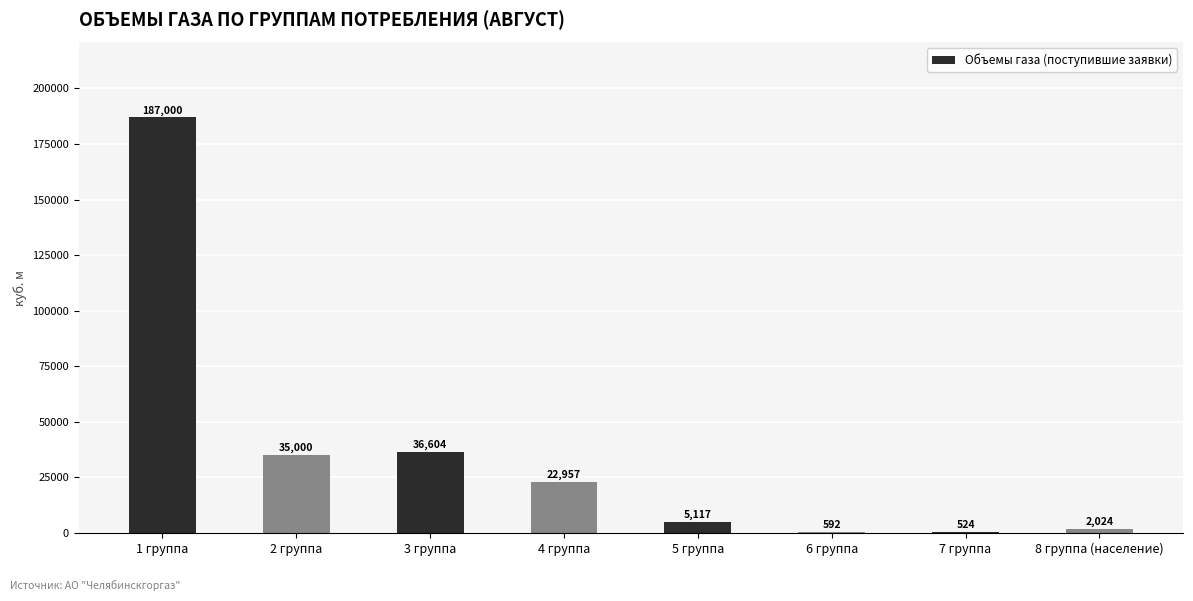

The chart shows a value of 5116.6 at 5 группа. True or false?

True